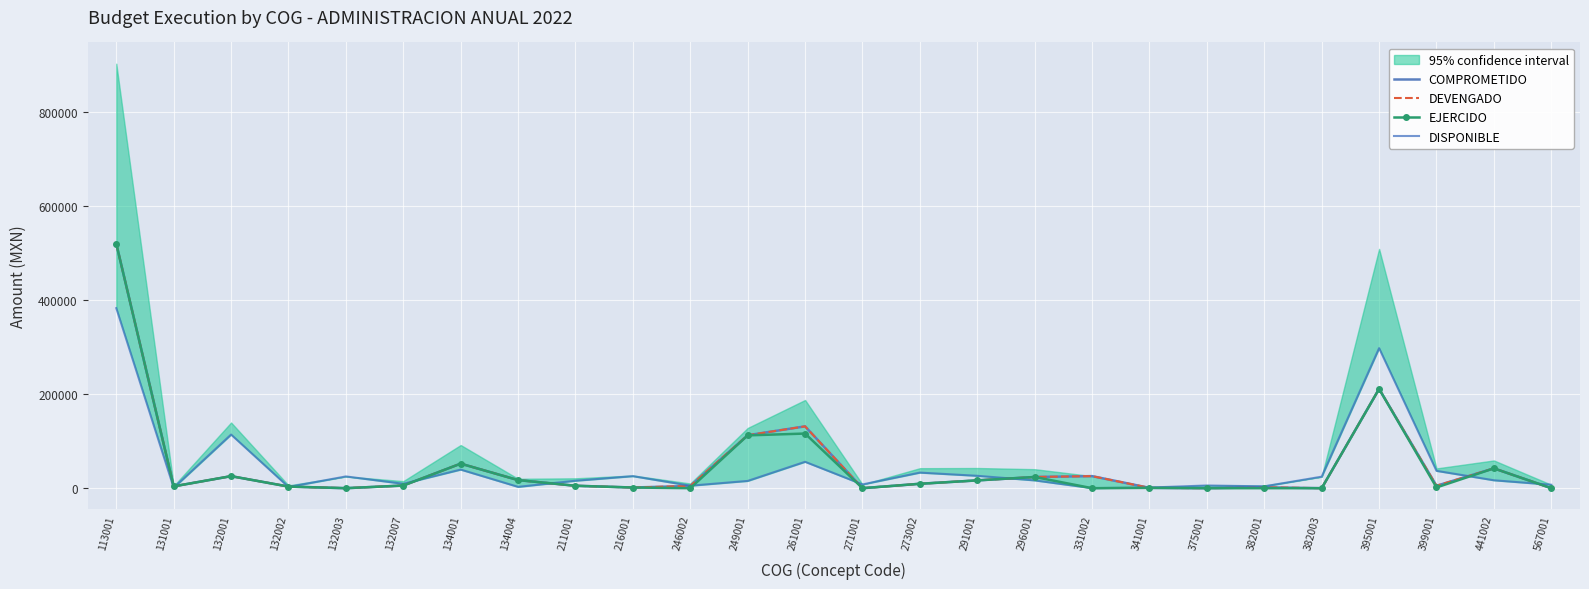

How many distinct data groups are displayed?

4